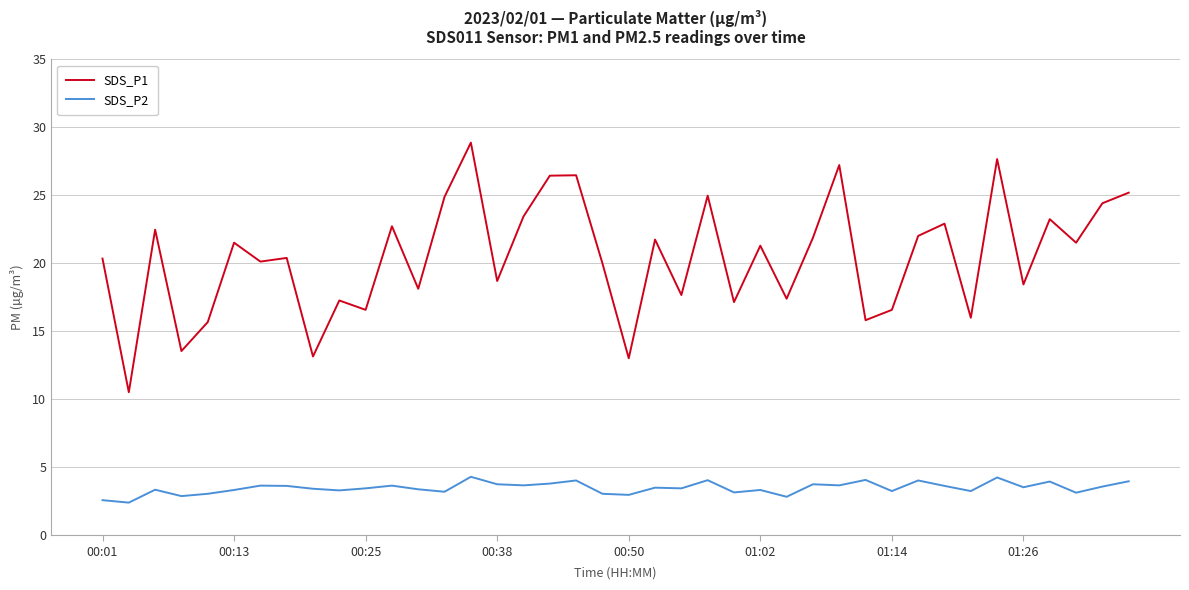

True or false: SDS_P2 and SDS_P1 cross at least once.

False